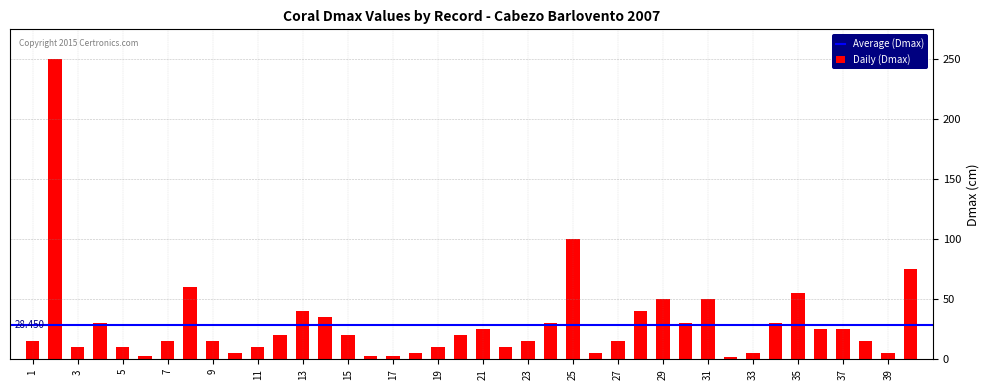

What is the difference between the maximum and minimum values?

248